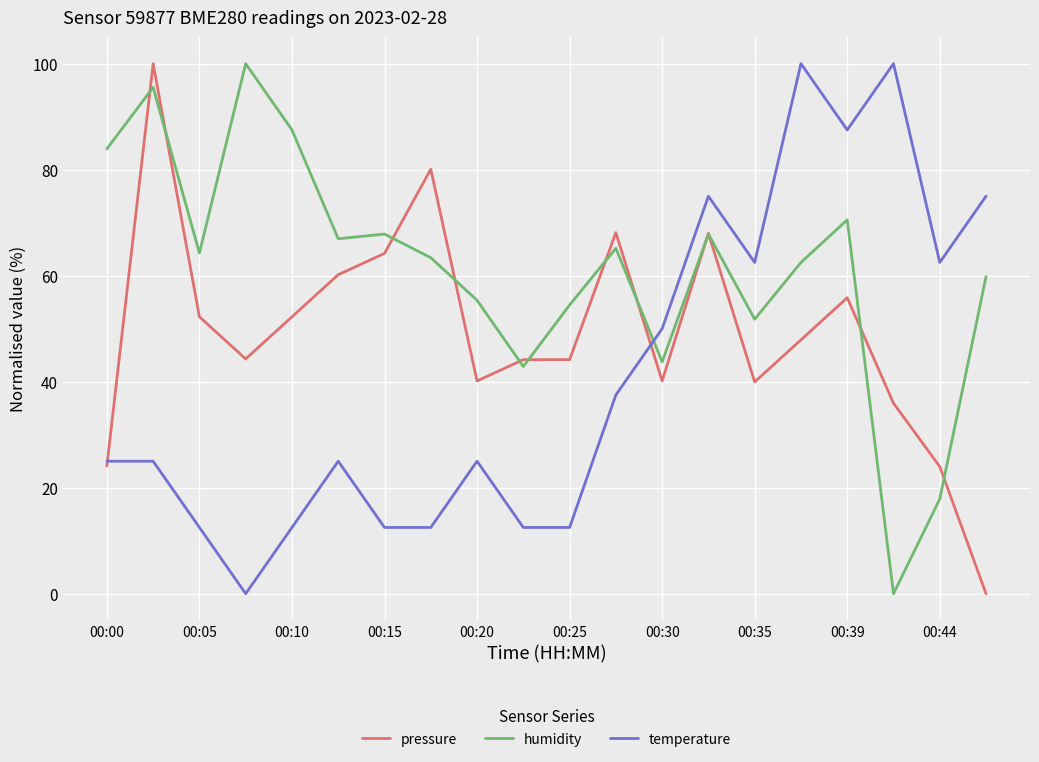

What are all the series names shown in the legend?

pressure, humidity, temperature